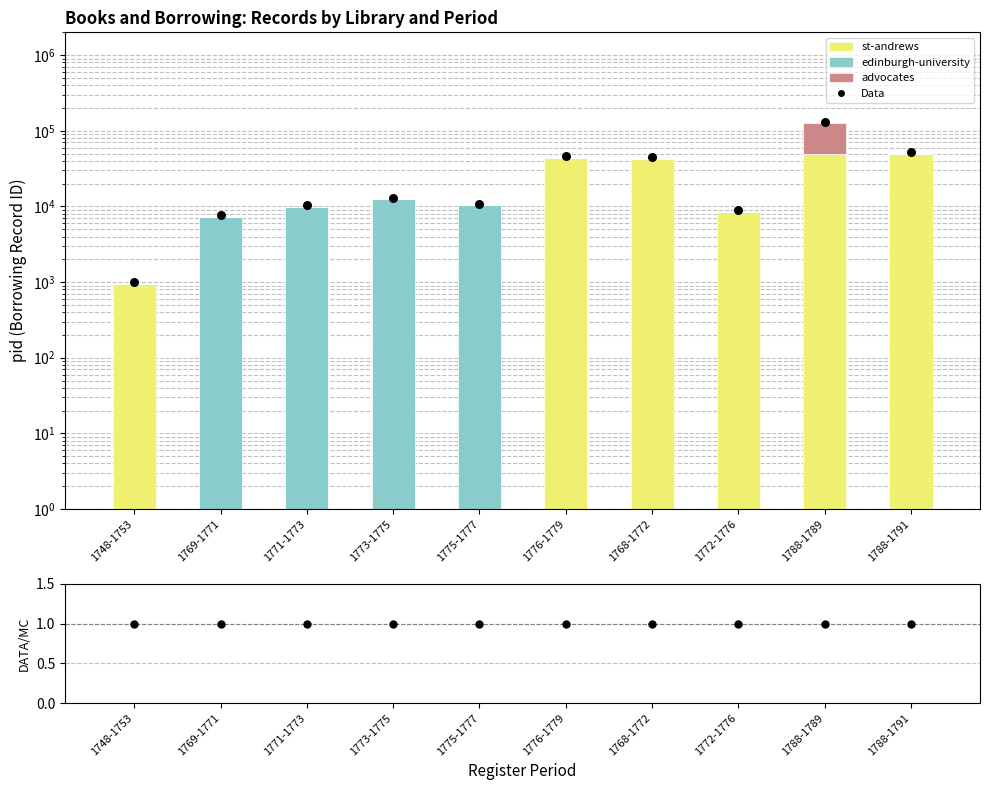

Which series contains the lowest Y value?

st-andrews